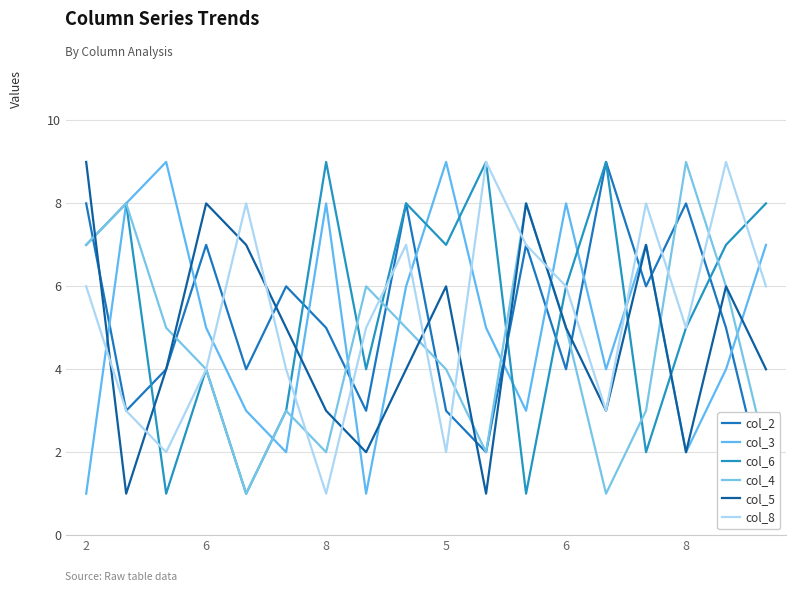

Count the number of categories in the chart.

18